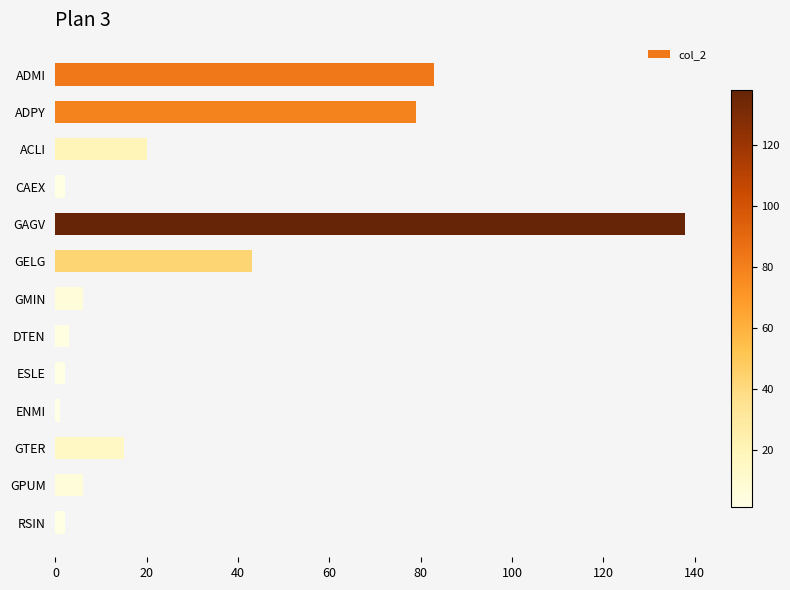

What is the difference between the maximum and second lowest values?

136